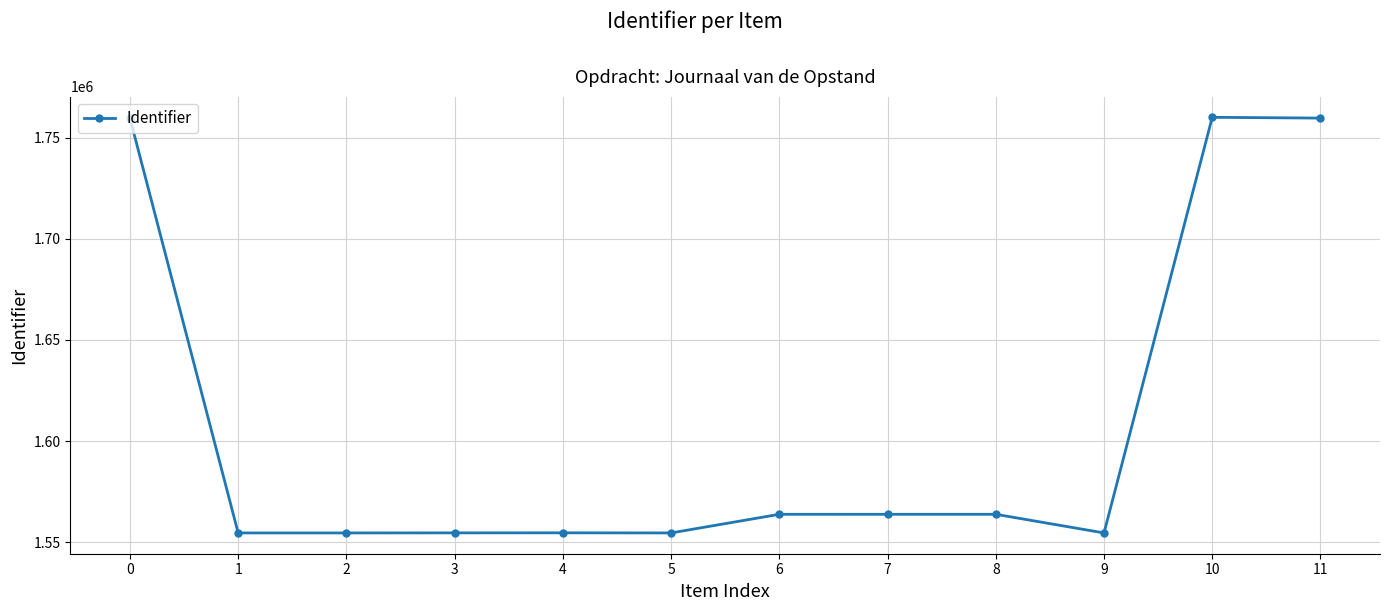

What is the sum of the values at 10 and 1?

3314717